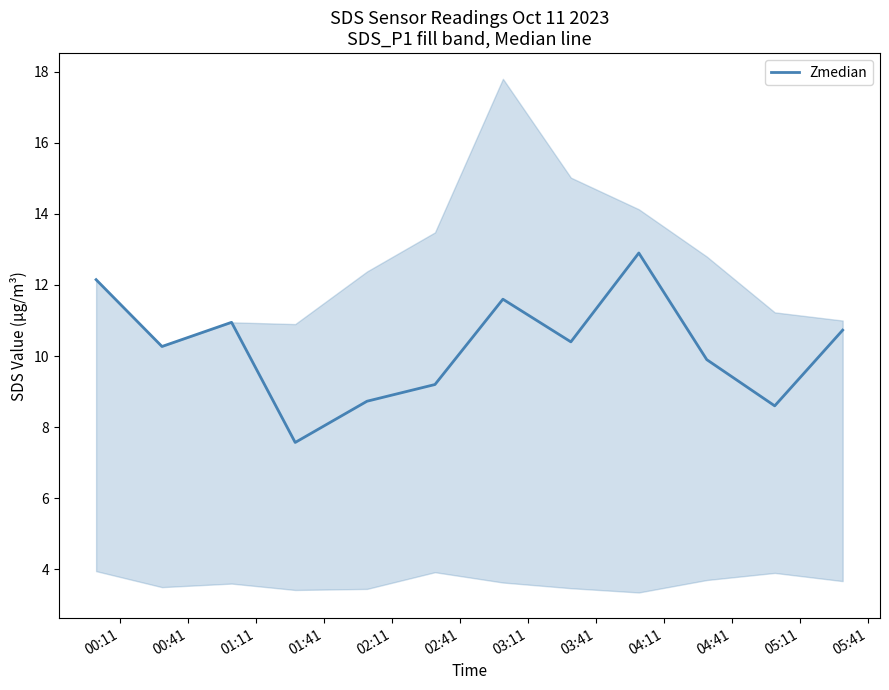

What is the minimum value for Zmedian?

7.6